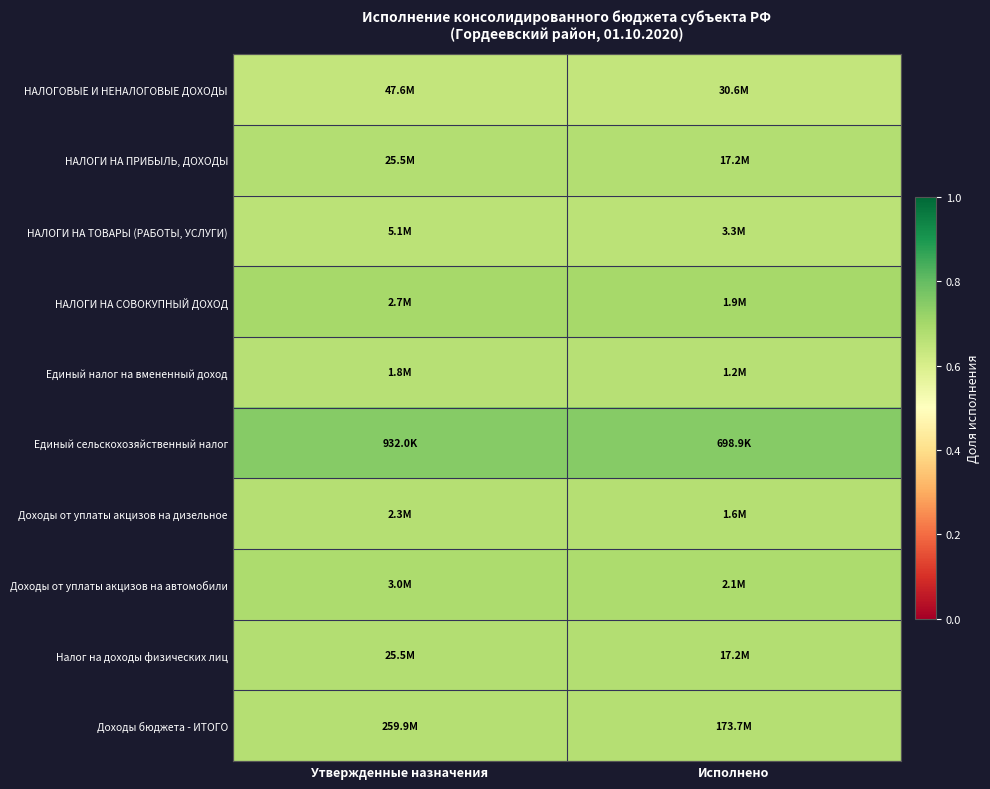

Count the number of data series in this chart.

10